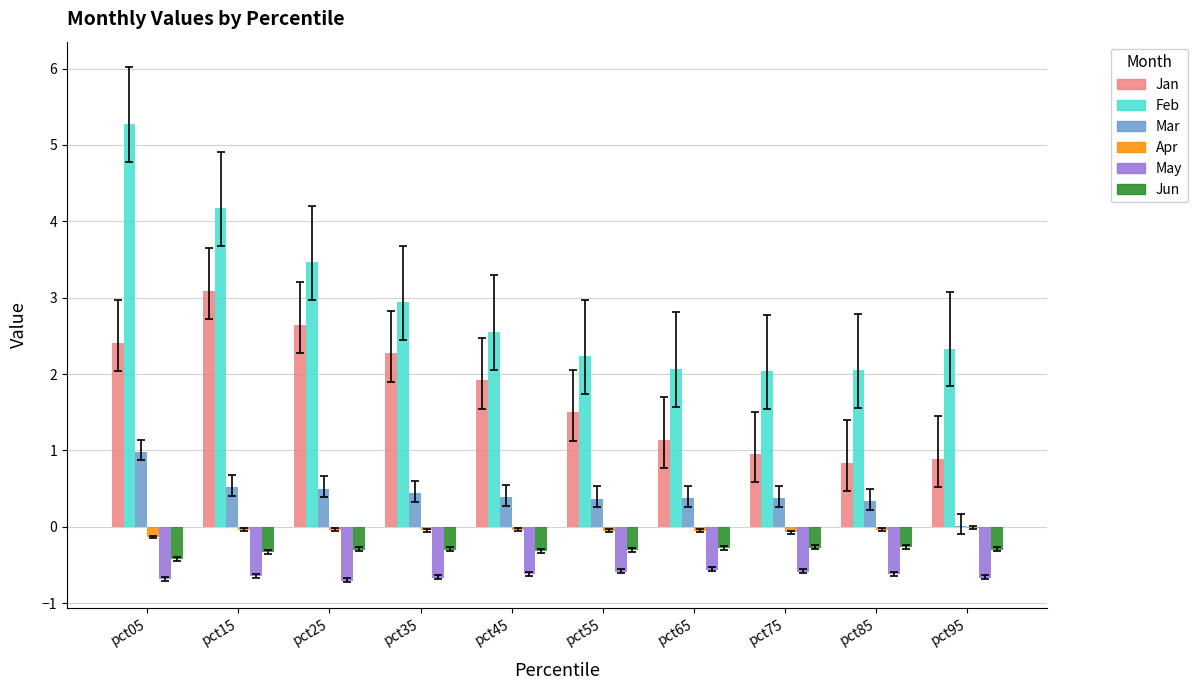

What are all the series names shown in the legend?

Jan, Feb, Mar, Apr, May, Jun